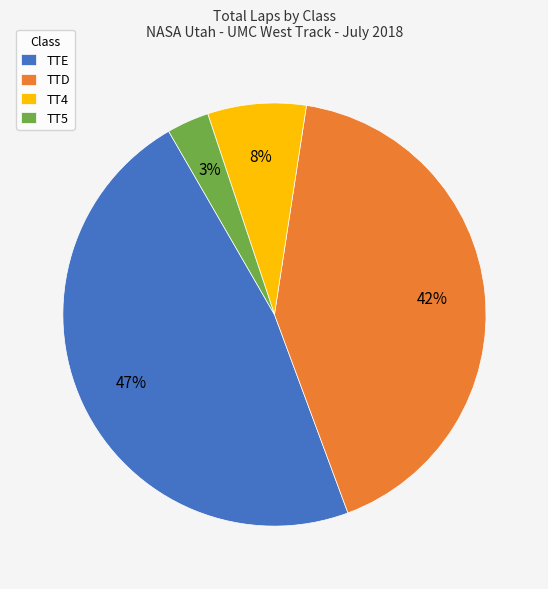

Is there any slice that represents more than half of the pie?

No